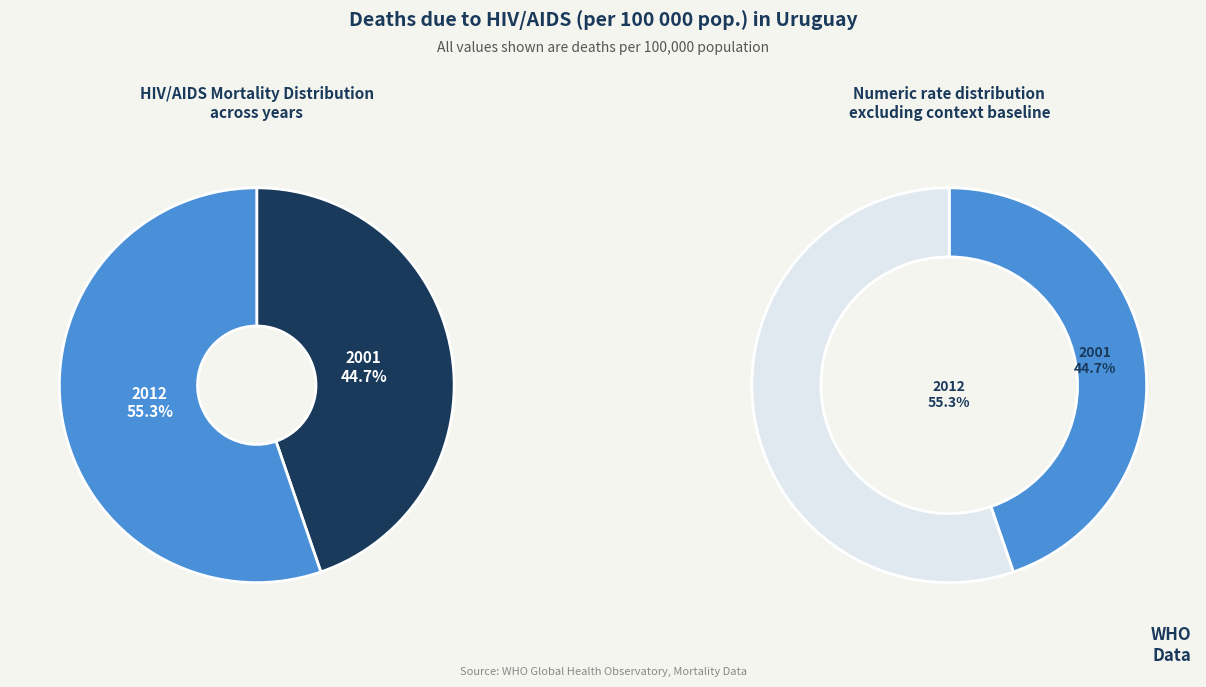

Count the number of slices in the pie.

2